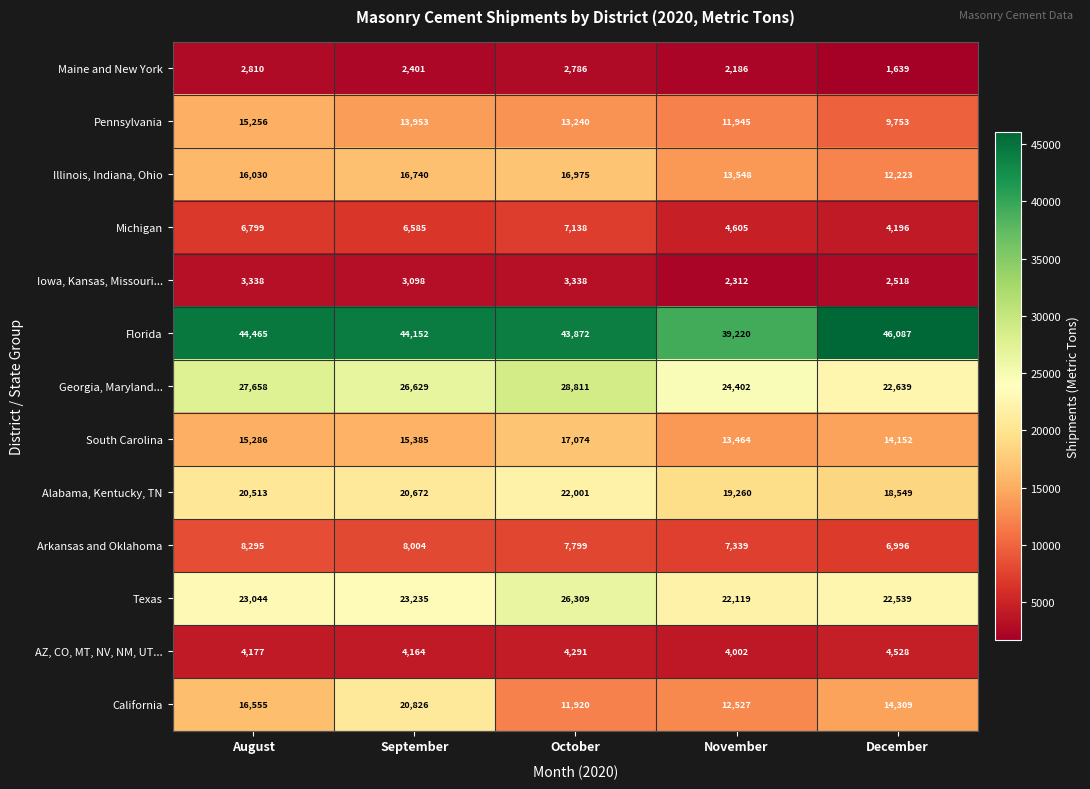

Count the number of categories in the chart.

5